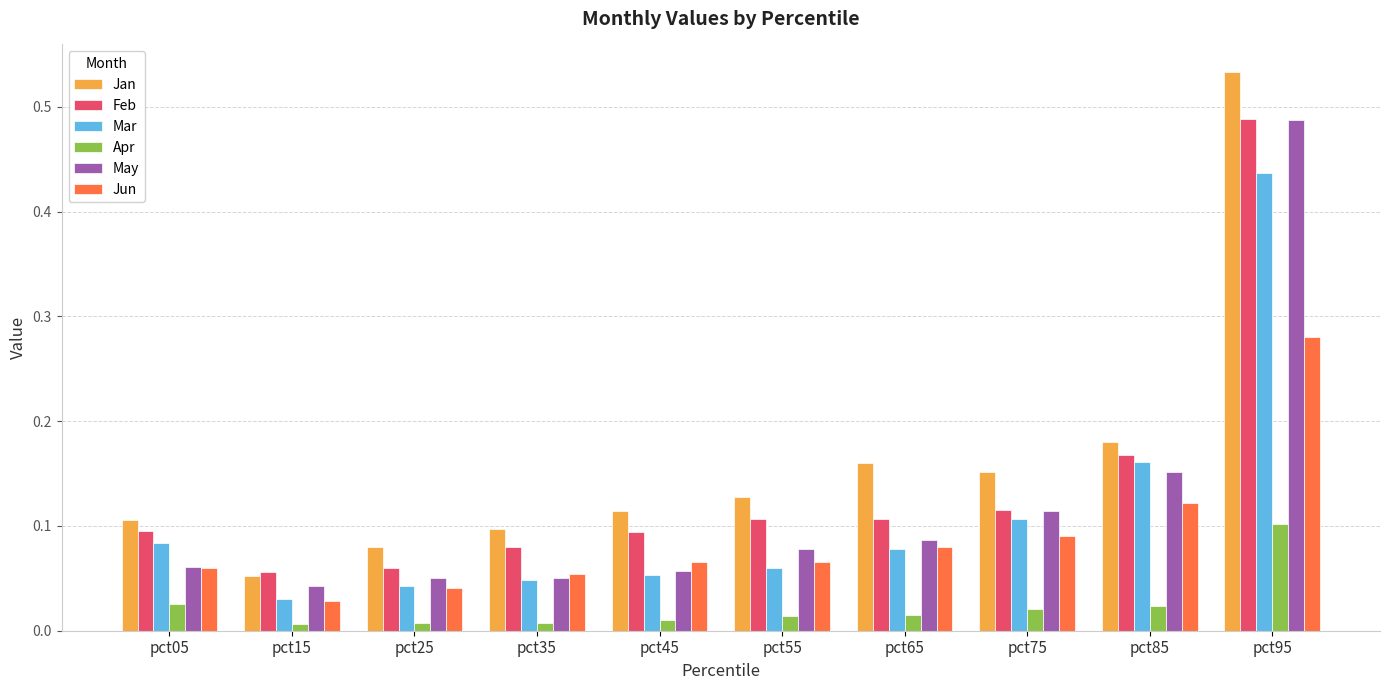

Which series has the widest spread of values?

Jan